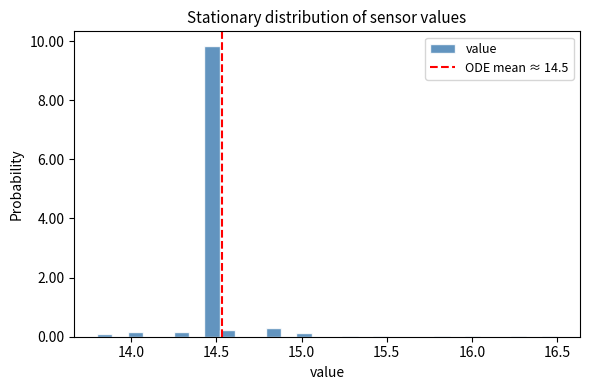

Around what value on the x-axis is the tallest bar? Give the approximate position of its centre, as read against the axis.

14.50